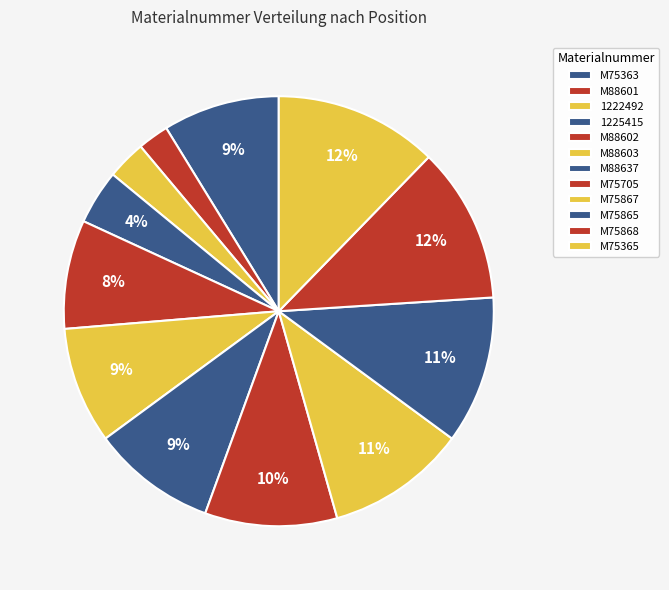

To the nearest percent, what is the difference between the largest and smallest slice percentages?

10%